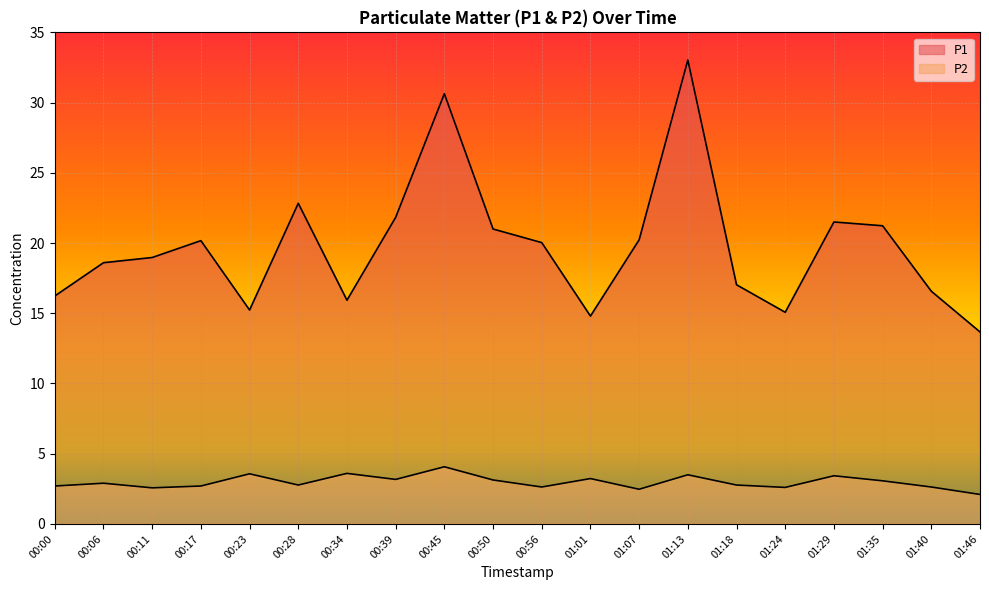

At 01:01, list the series in order from largest to smallest.

P1, P2